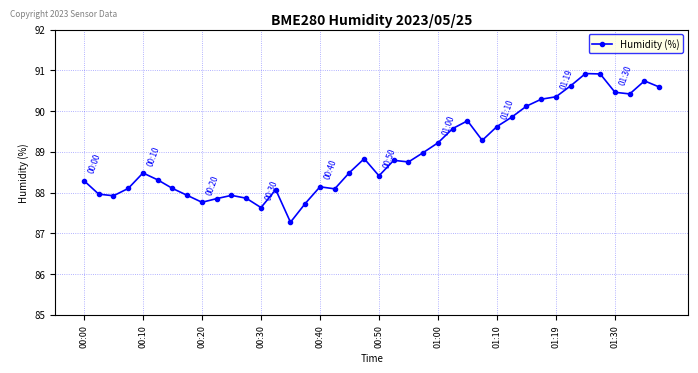

What is the sum of all values?

3558.4